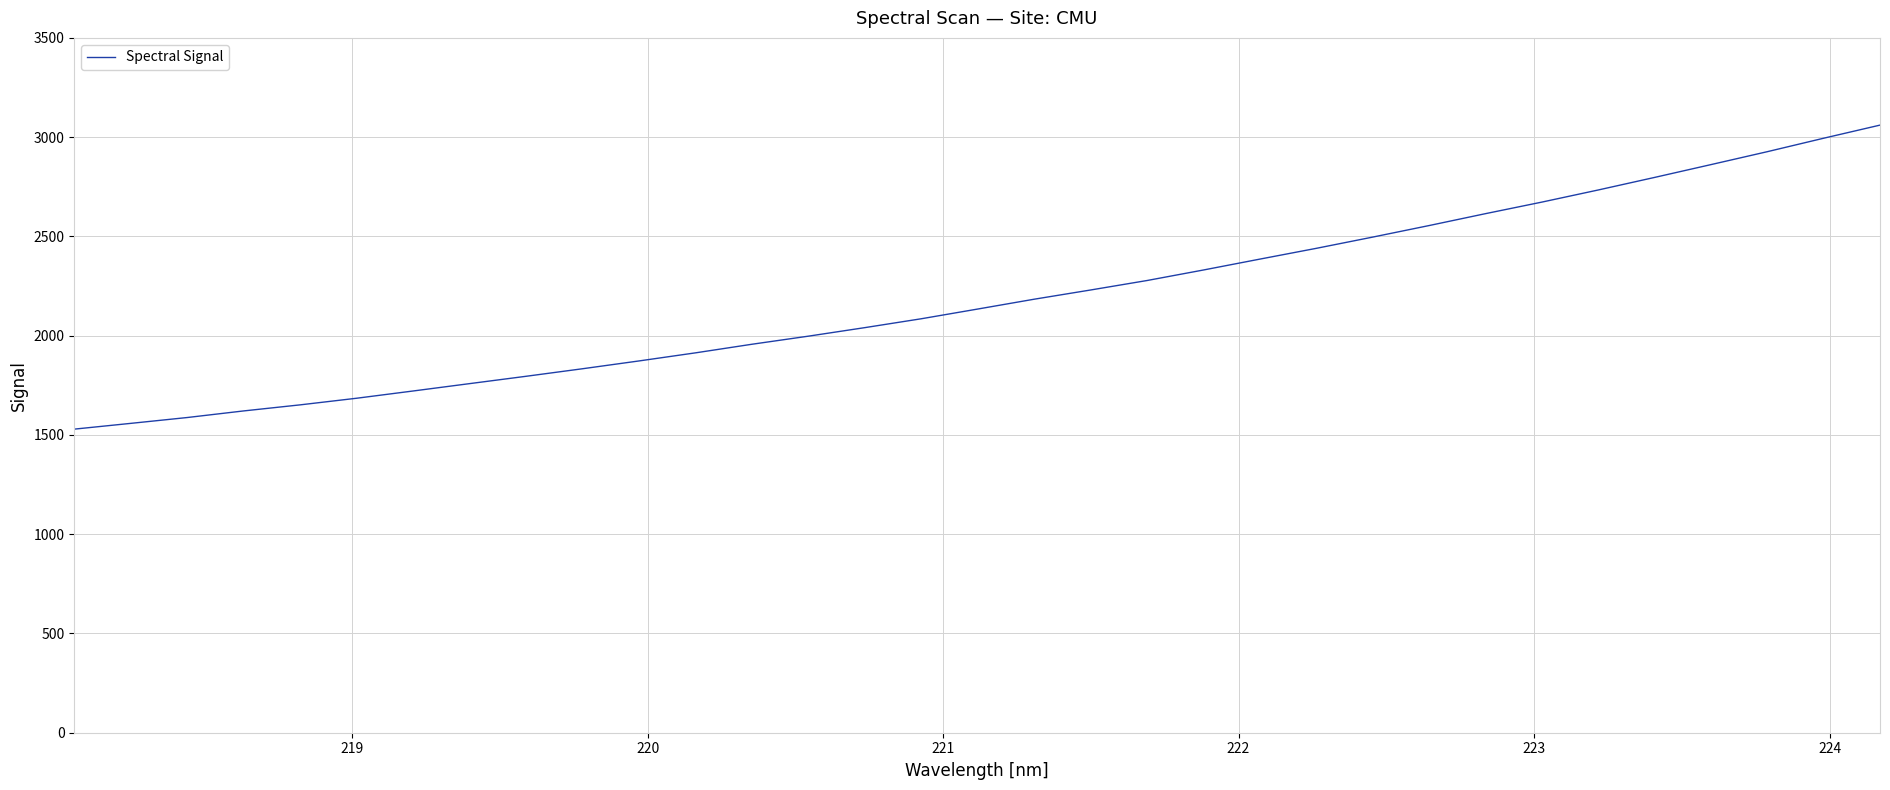

What is the greatest value displayed?

3060.6